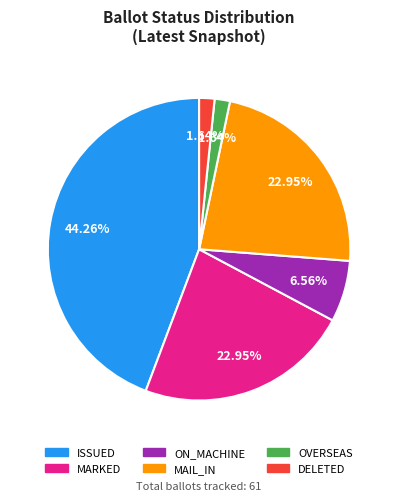

Is it true that ON_MACHINE is 1% of the pie?

False